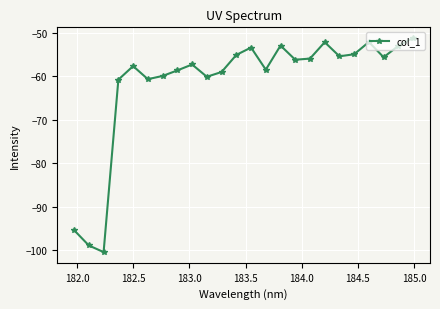

What is the difference between the maximum and second lowest values?

47.6